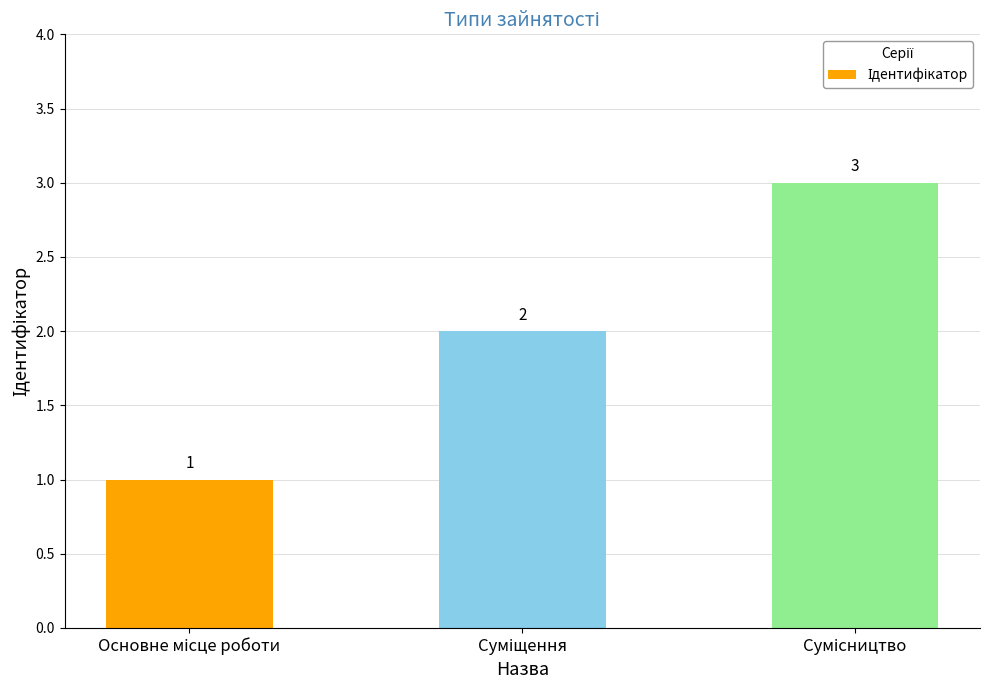

How many categories are shown in the chart?

3